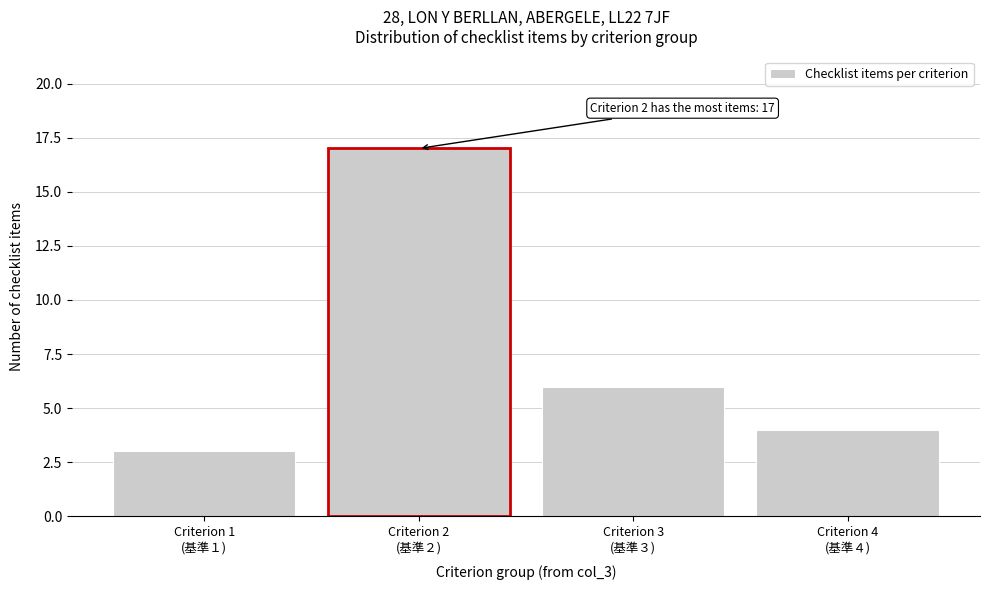

Reading left to right, list all the values displayed in this chart.

3	17	6	4